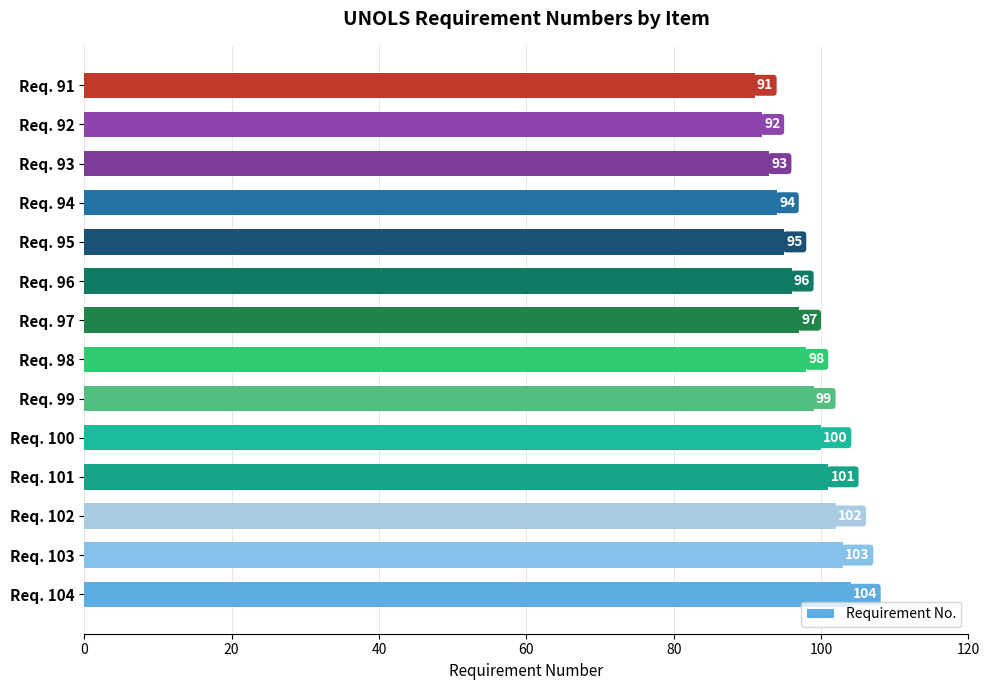

Read the value at Req. 91, to the nearest 5.

90